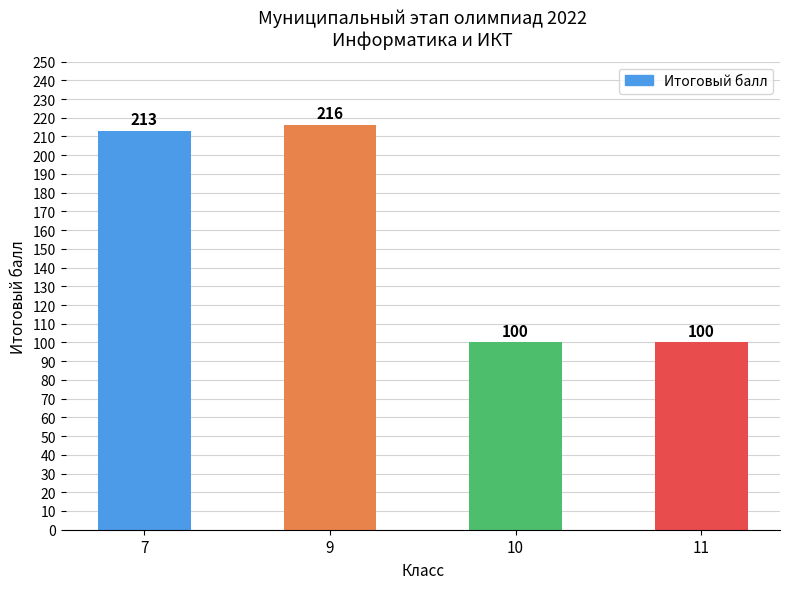

What is the change in value from 9 to 10?

-116